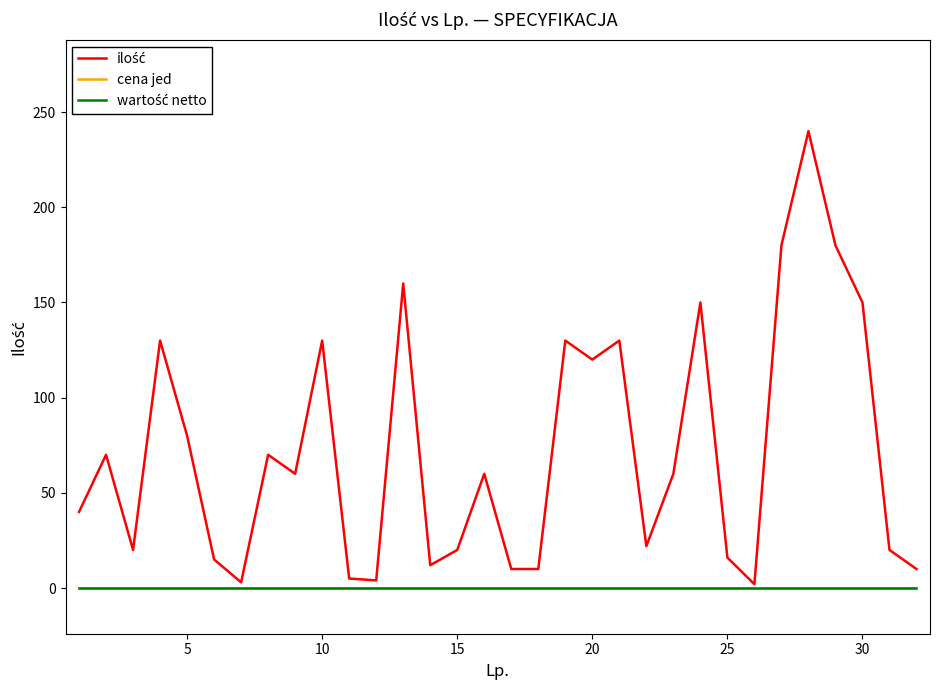

What is the difference between the maximum and minimum values in the ilość series?

238